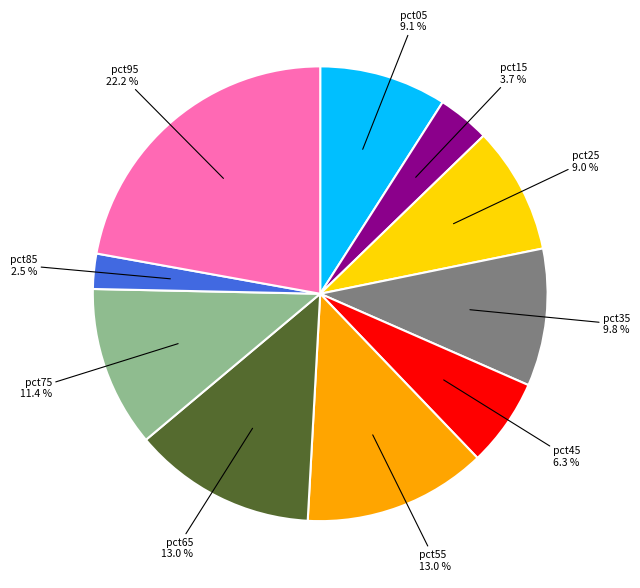

Is there any slice that represents more than half of the pie?

No